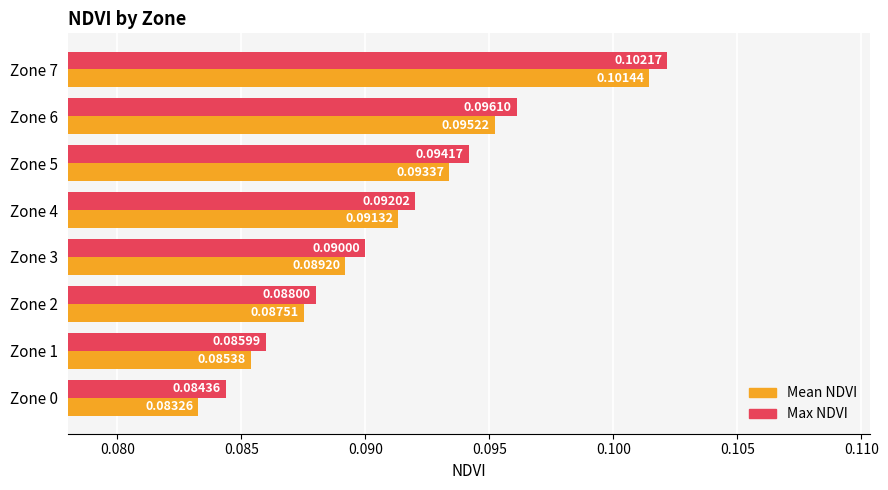

At which category is the sum across all series the highest?

Zone 7